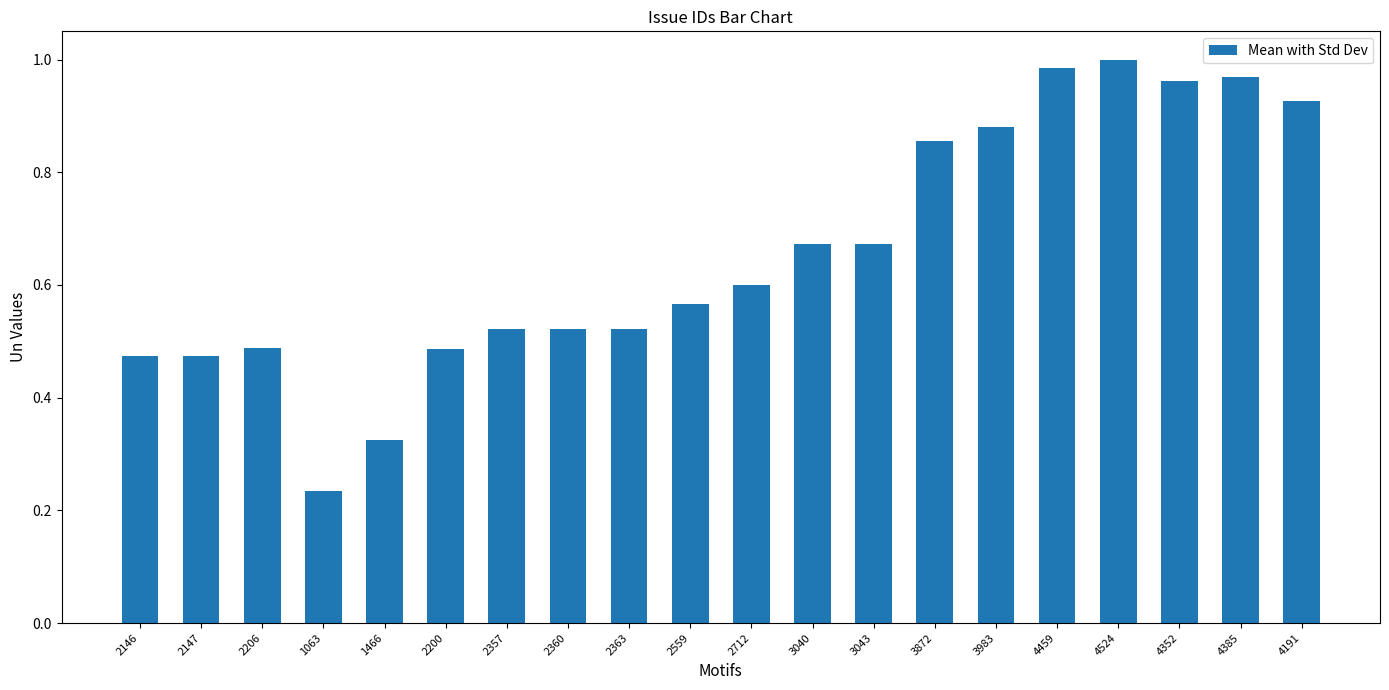

Are the bars horizontal?

No